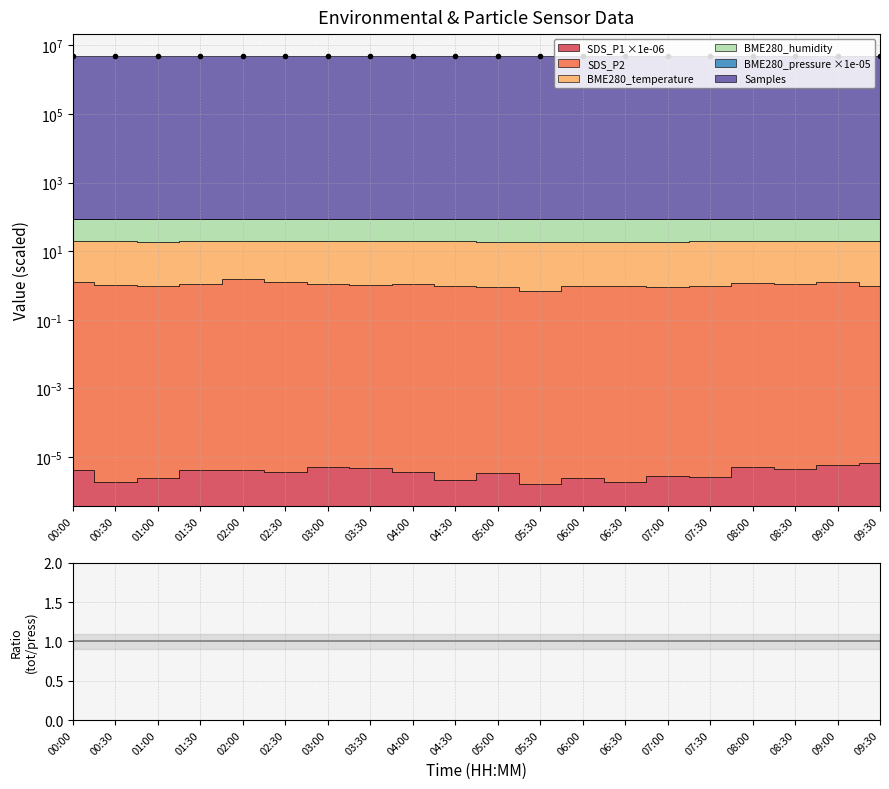

Between 03:00 and 07:30, which is larger?

03:00